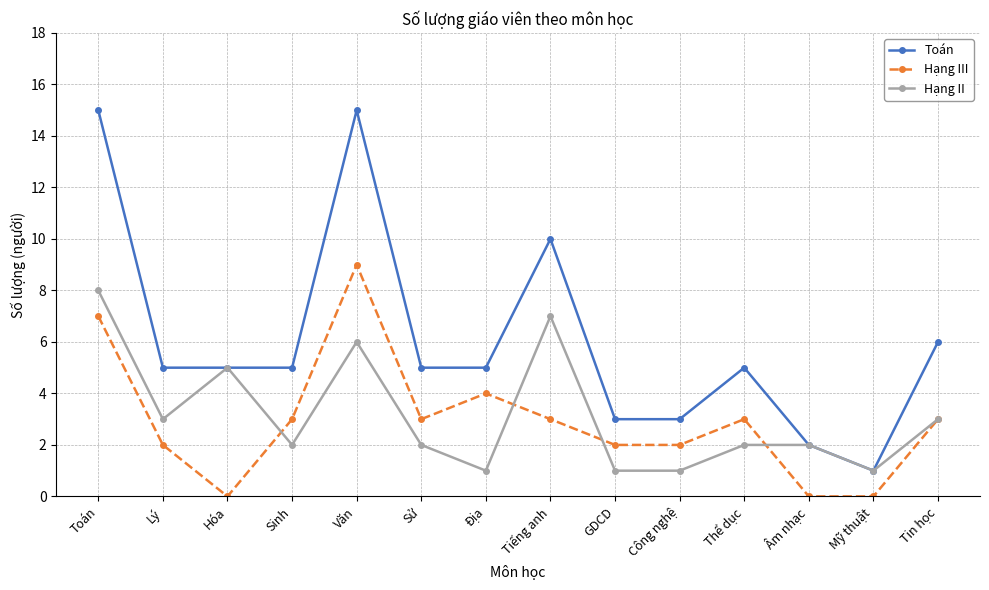

What is the maximum value for Hạng II?

8